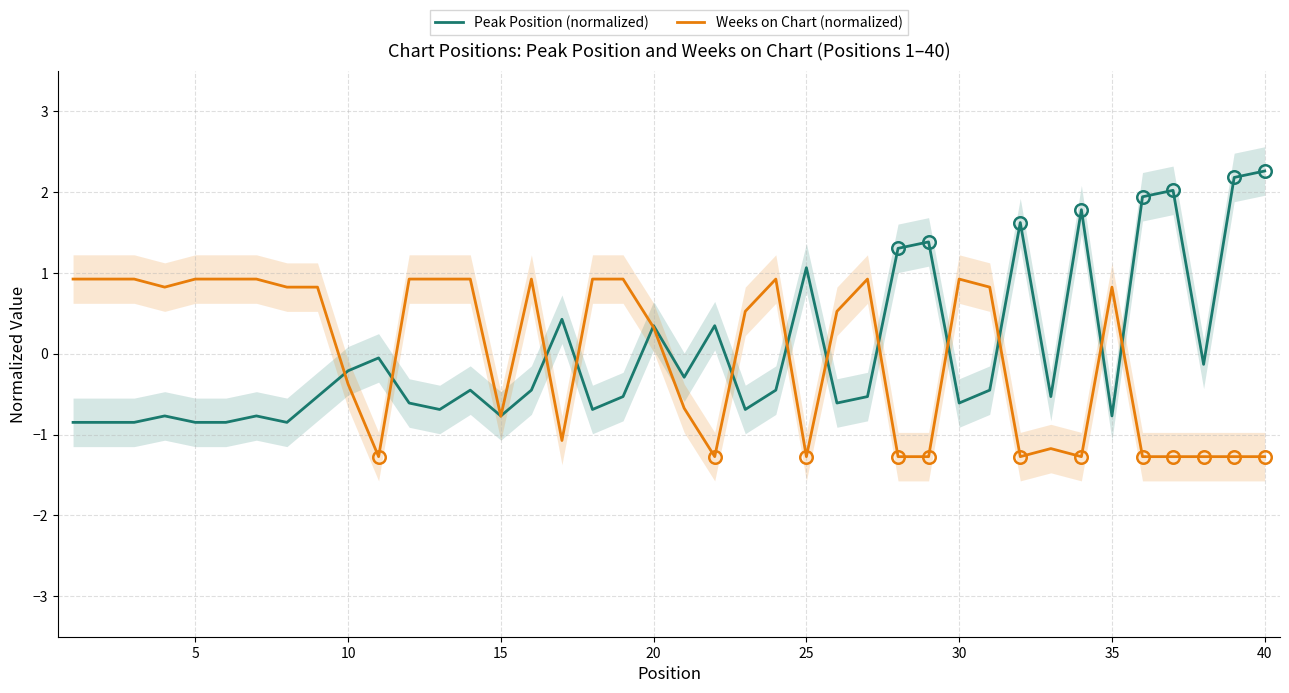

Which category has the highest value in the Peak Position (normalized) series?

40